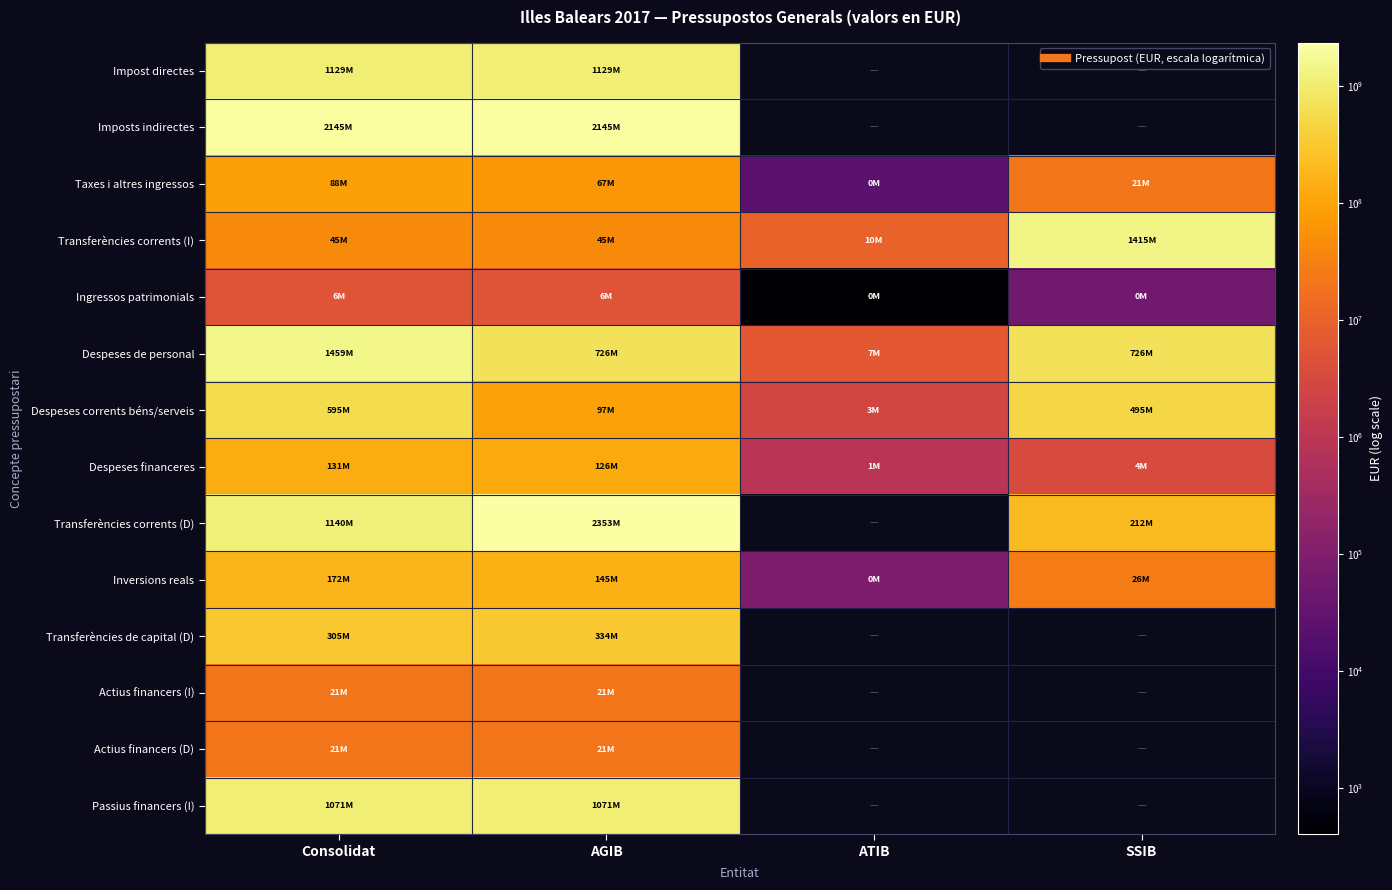

At which category is the sum across all series the highest?

Consolidat